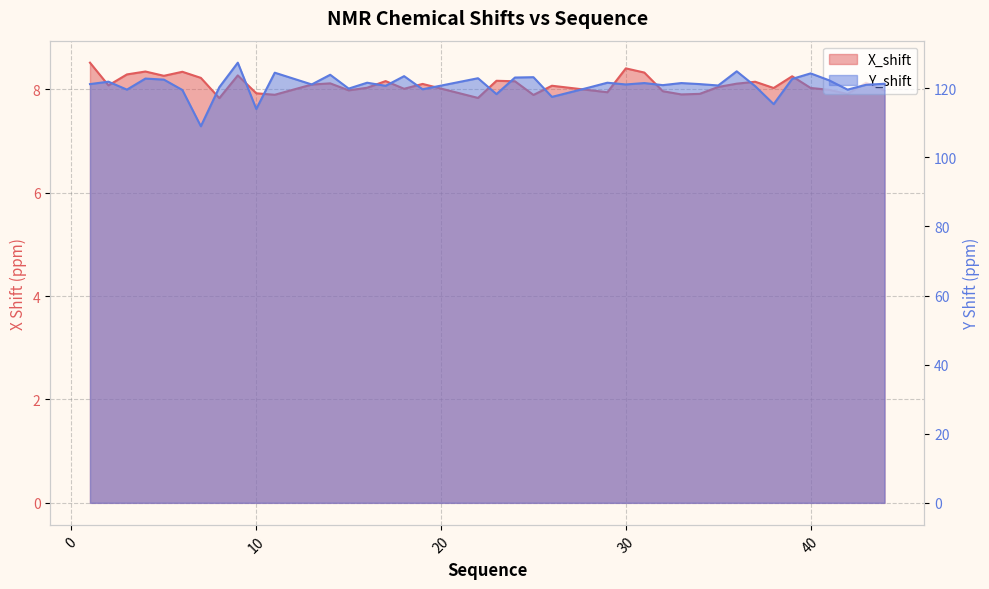

Which series has the largest total across all categories?

Y_shift